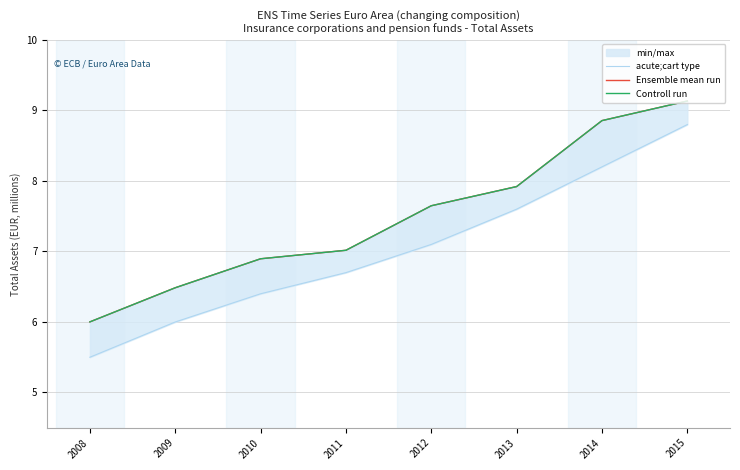

The value of Ensemble mean run at 2009 is 6485279.6. True or false?

True